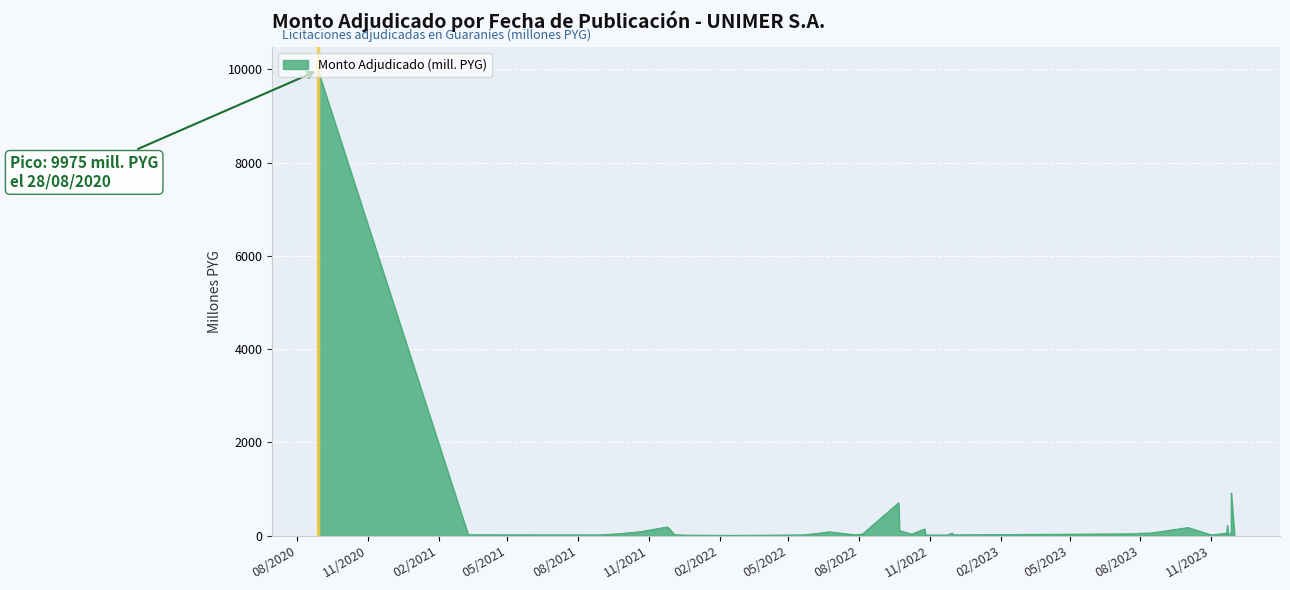

Which category has the highest value across all series?

2020-08-28